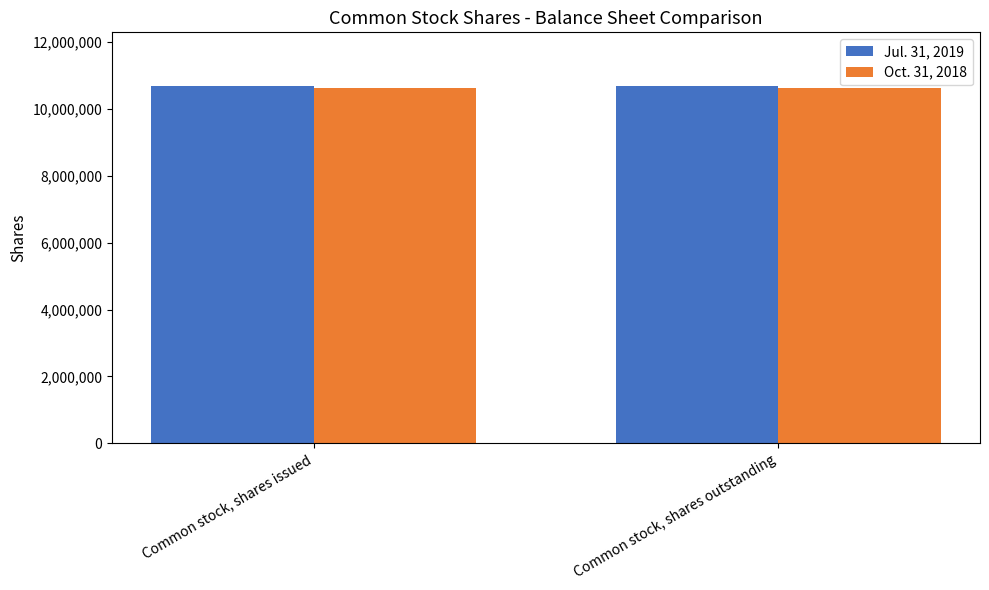

What is the sum of all Jul. 31, 2019 values?

21383048